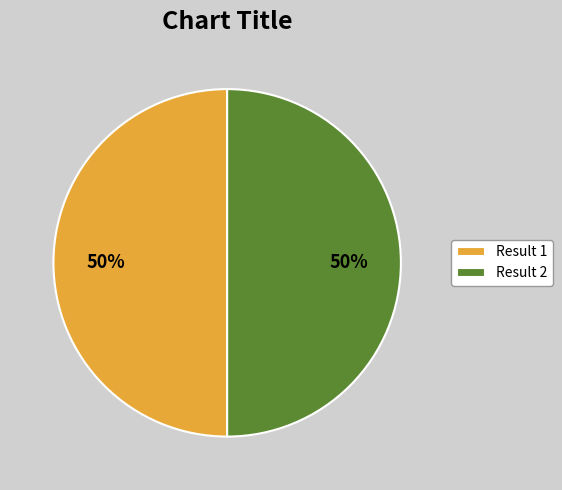

To the nearest percent, what is the average slice percentage?

50%